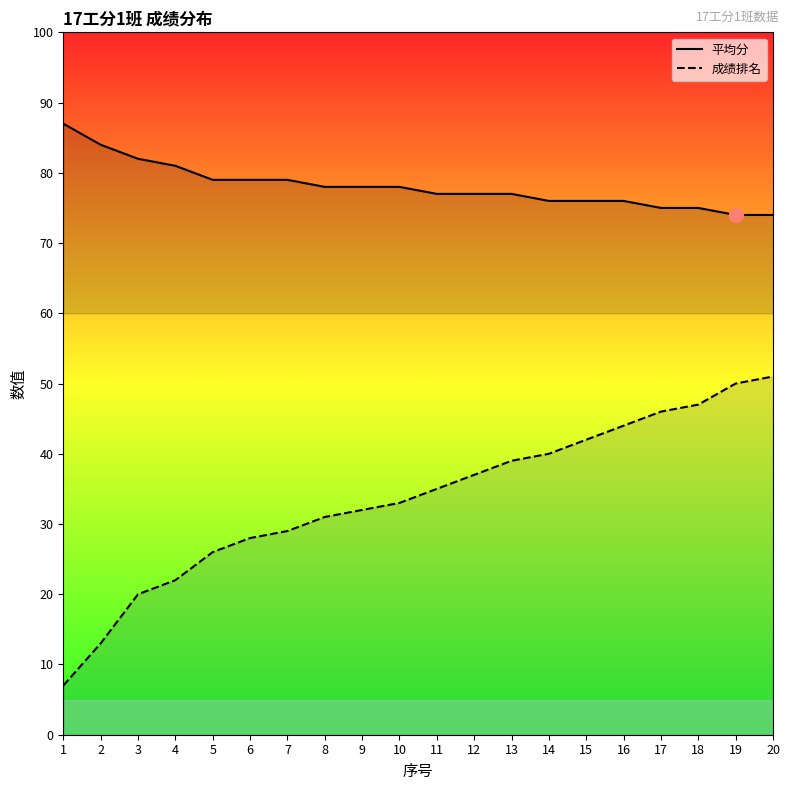

True or false: 平均分 and 成绩排名 intersect in this chart.

False